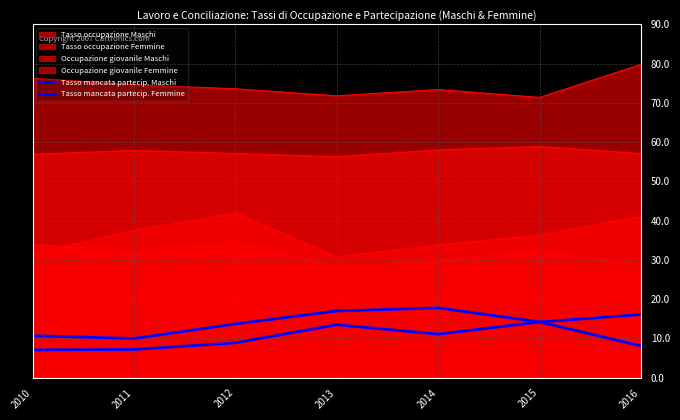

How many lines are shown in the chart?

6